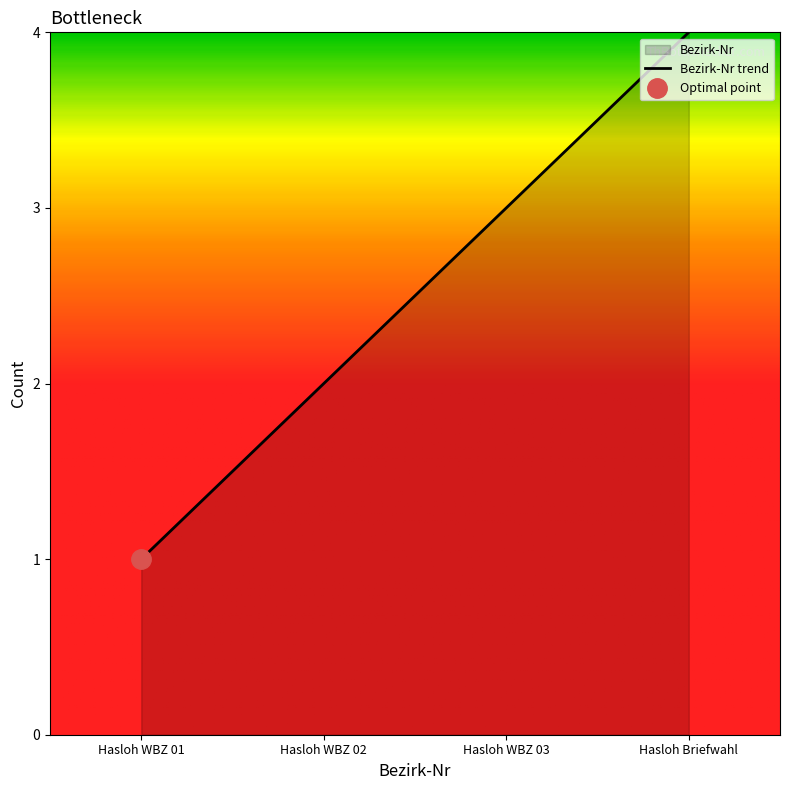

How many values exceed 3?

1